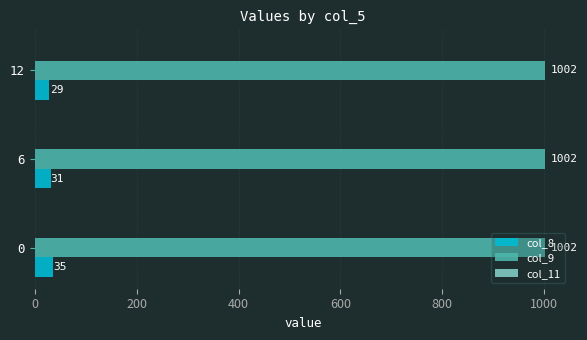

Which series has the widest spread of values?

col_8